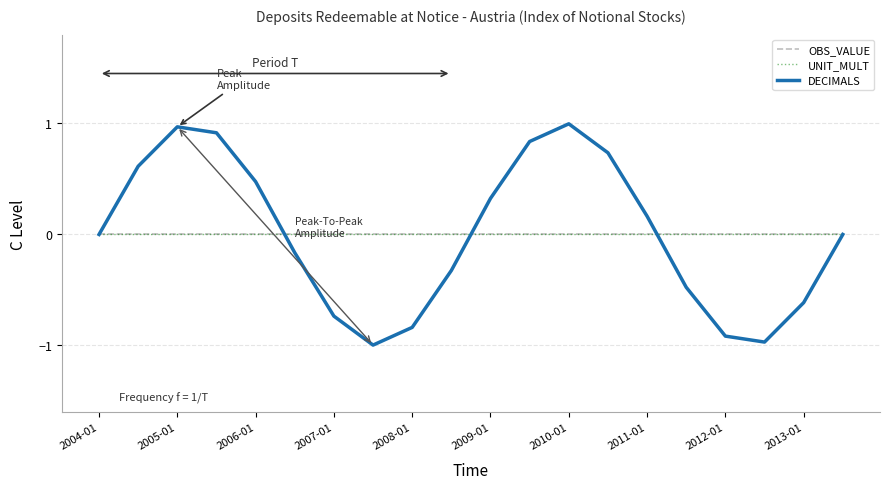

Reading left to right, extract all data points from this chart.

OBS_VALUE: 0.0	0.0	0.0	0.0	0.0	0.0	0.0	0.0	0.0	0.0	0.0	0.0	0.0	0.0	0.0	0.0	0.0	0.0	0.0	0.0
UNIT_MULT: 0.0	0.0	0.0	0.0	0.0	0.0	0.0	0.0	0.0	0.0	0.0	0.0	0.0	0.0	0.0	0.0	0.0	0.0	0.0	0.0
DECIMALS: 0.0	0.6	1.0	0.9	0.5	-0.2	-0.7	-1.0	-0.8	-0.3	0.3	0.8	1.0	0.7	0.2	-0.5	-0.9	-1.0	-0.6	-0.0